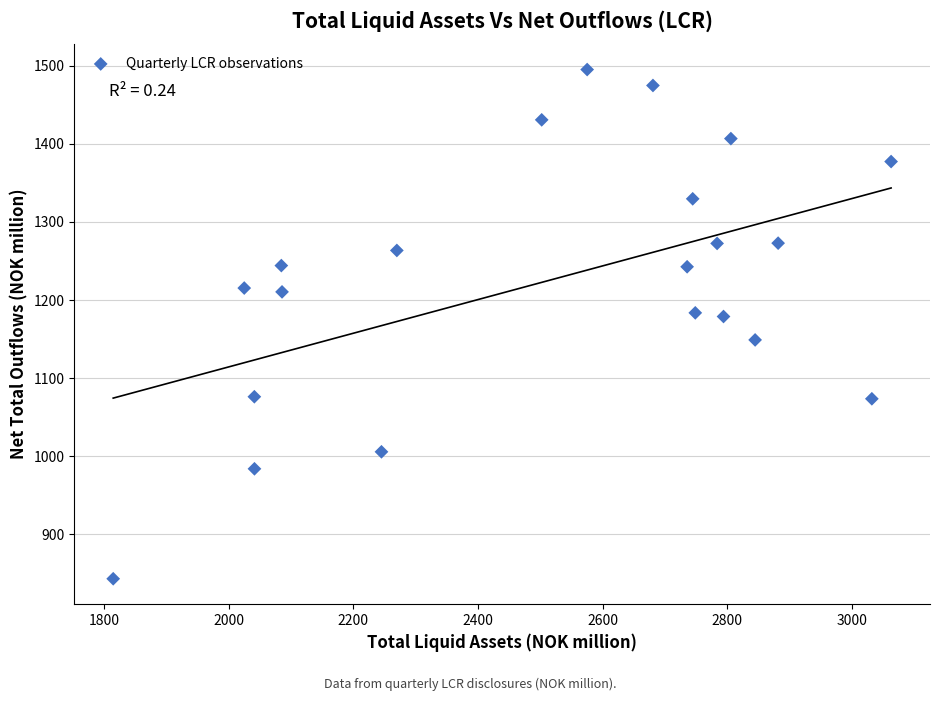

What is the range of Y values (max minus min)?

652.1